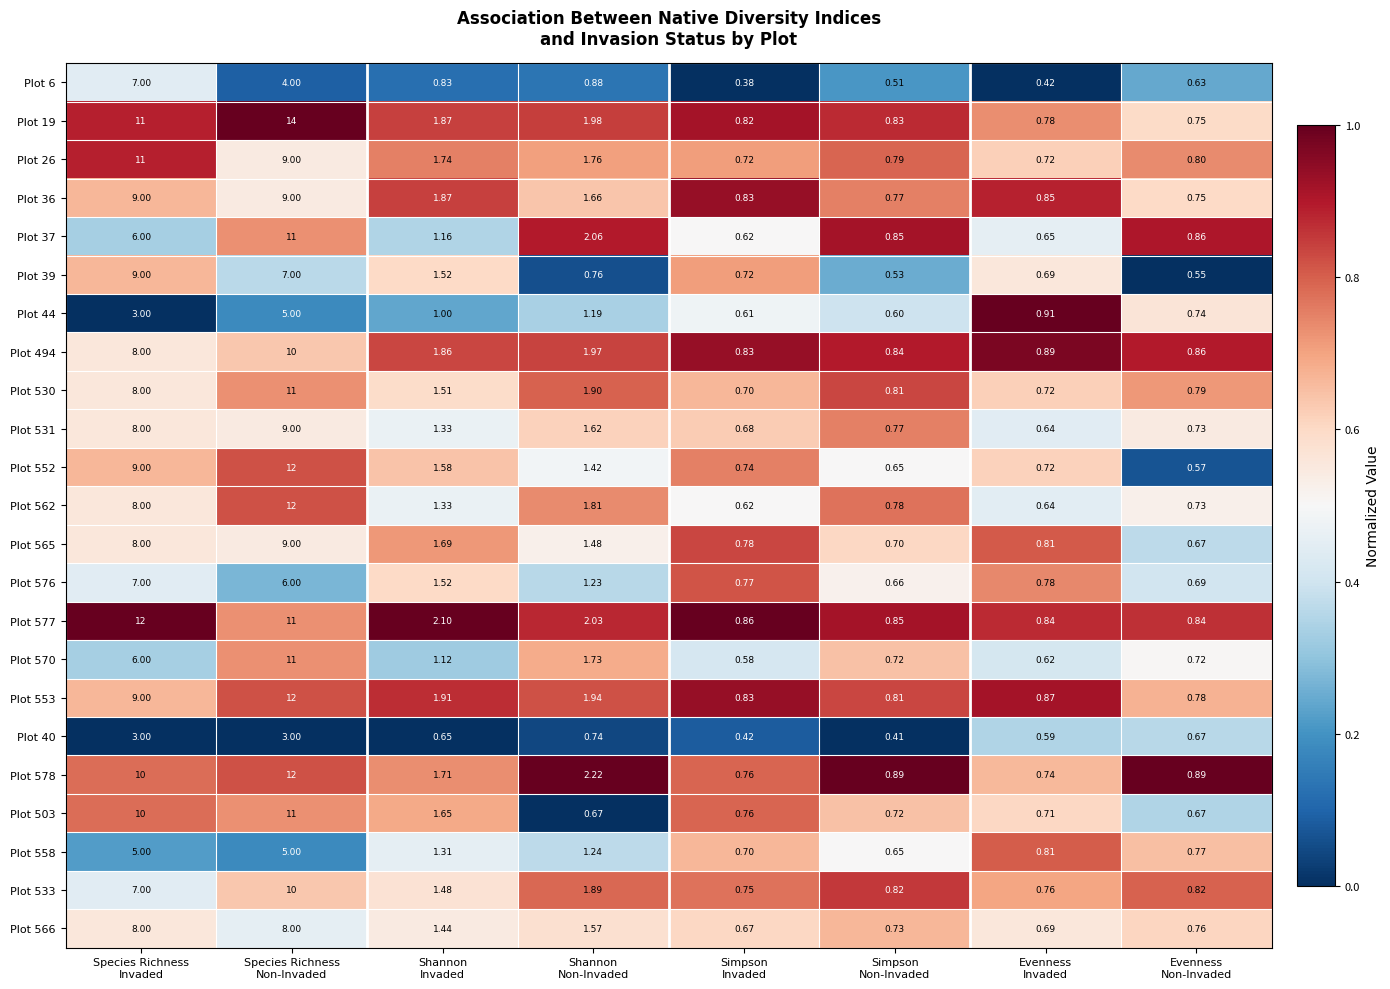

Count the number of categories in the chart.

8